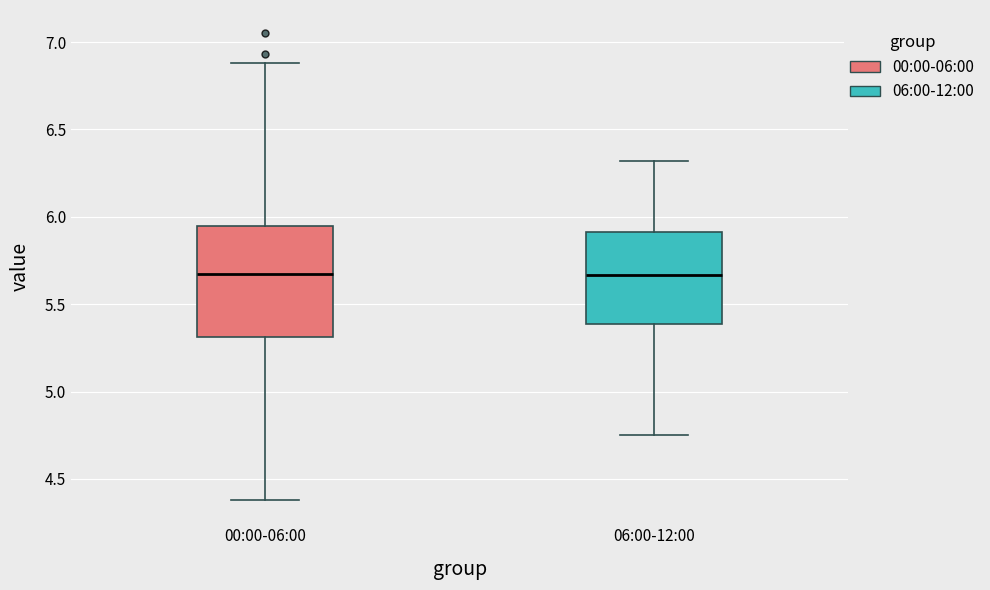

Where does the lower whisker of the box for 06:00-12:00 end on the y-axis? The values are not printed on the chart, so give them approximately, as read against the axis.

4.75